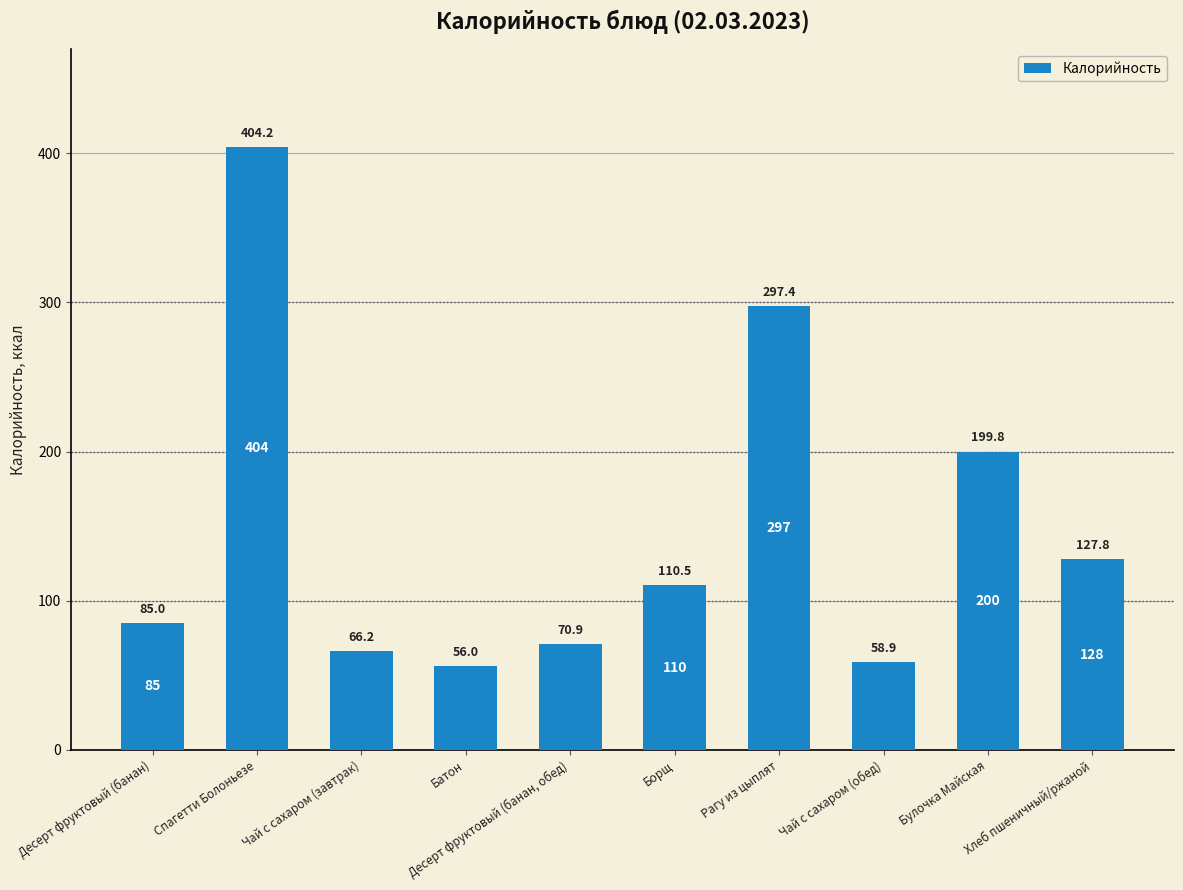

At which label does the data first exceed 110?

Спагетти Болоньезе